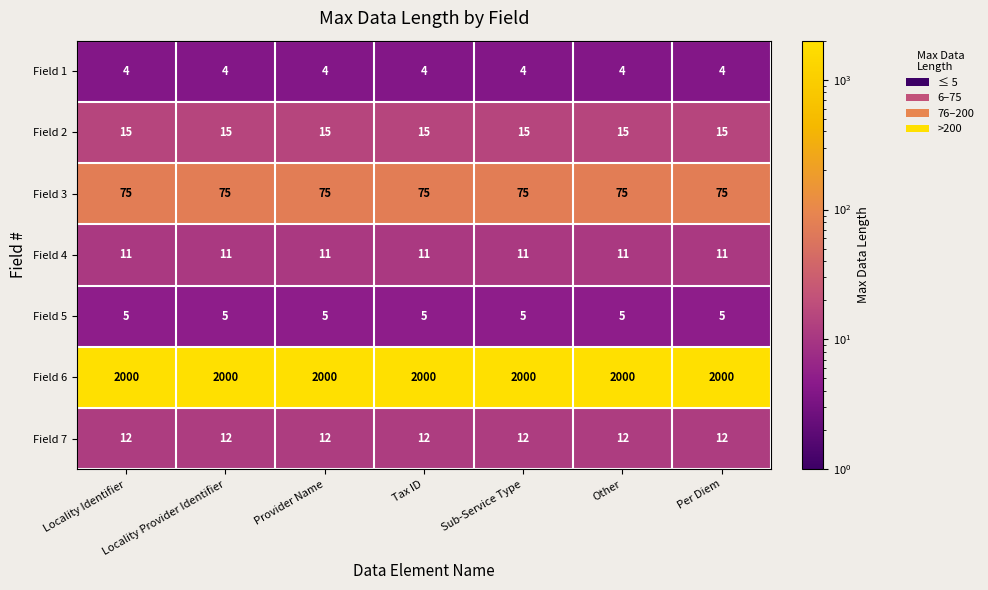

At how many categories does at least one series exceed 1490?

7